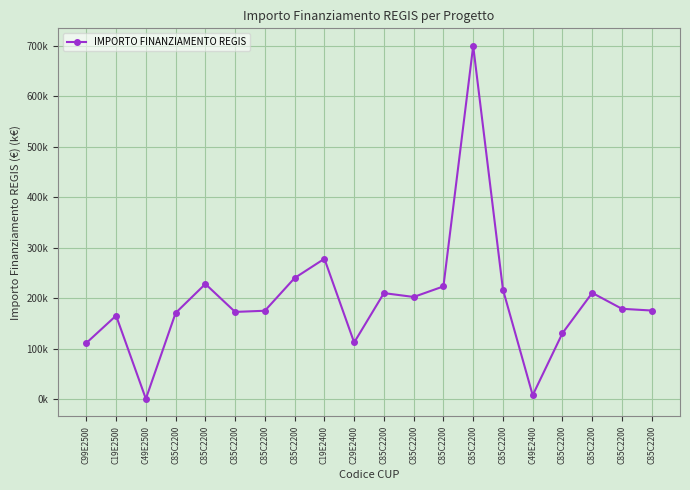

Is it true that the value at C19E2400 is 363.8?

False